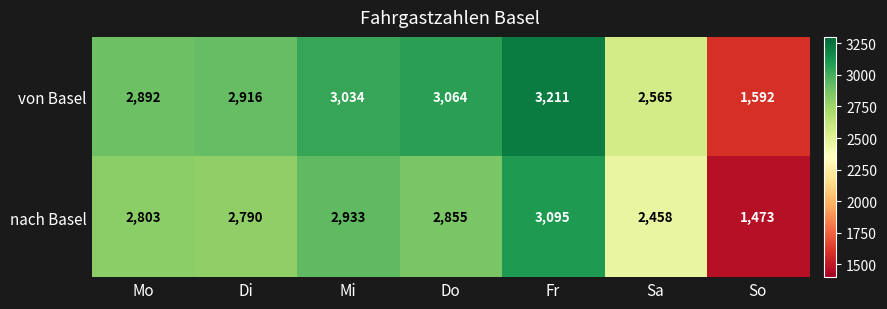

Reading right to left, transcribe all the data shown in this chart.

von Basel: So=1592	Sa=2565	Fr=3211	Do=3064	Mi=3034	Di=2916	Mo=2892
nach Basel: So=1473	Sa=2458	Fr=3095	Do=2855	Mi=2933	Di=2790	Mo=2803